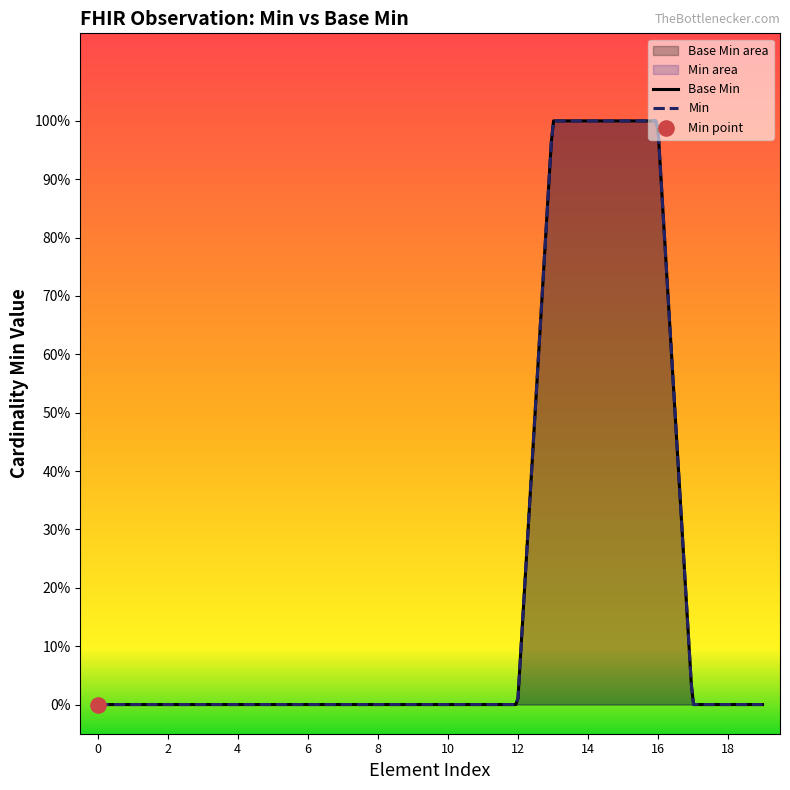

Which series has the widest spread of Y values?

Base Min